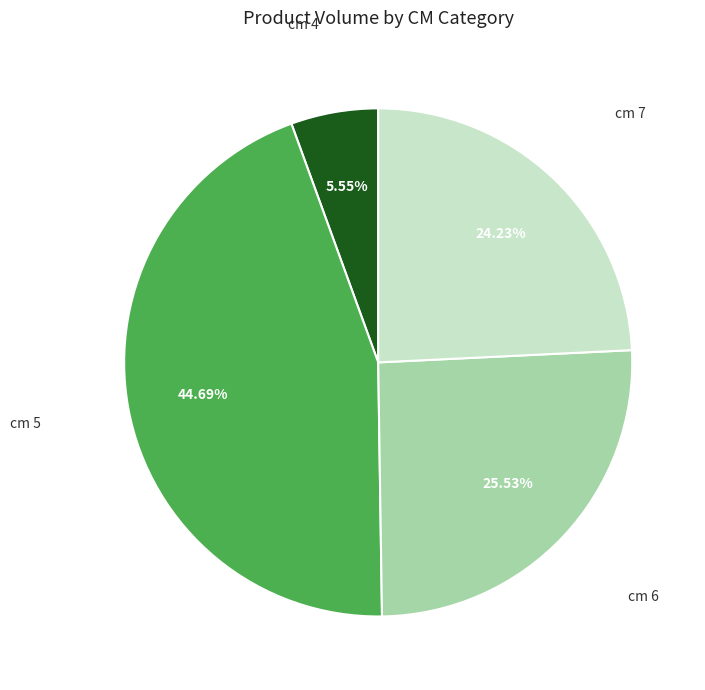

How many slices are in this pie chart?

4